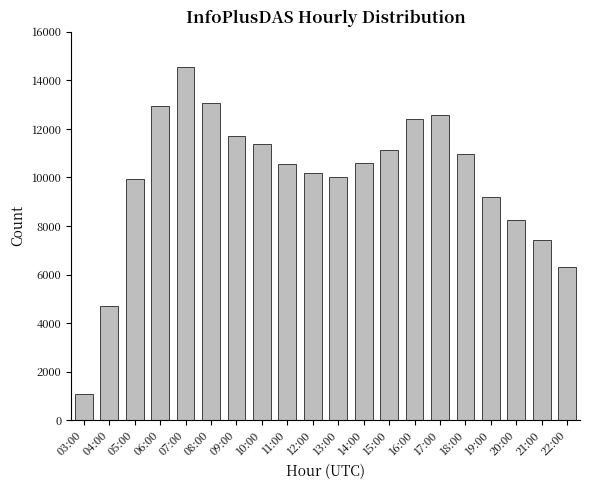

Between 18:00 and 14:00, which is larger?

18:00